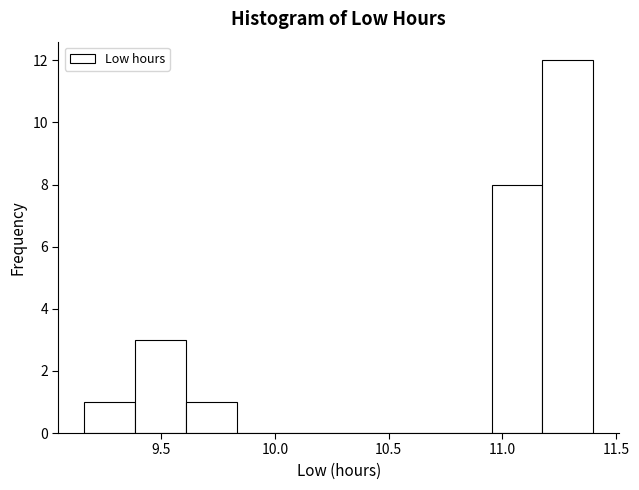

Reading left to right, transcribe this chart: for each bar, give the range it covers on the x-axis and its height. Neither the bar edges nor the heights are printed on the chart, so give them approximately, as read against the axes.

9.15 to 9.40: 1
9.40 to 9.60: 3
9.60 to 9.85: 1
9.85 to 10.05: 0
10.05 to 10.30: 0
10.30 to 10.50: 0
10.50 to 10.75: 0
10.75 to 10.95: 0
10.95 to 11.20: 8
11.20 to 11.40: 12